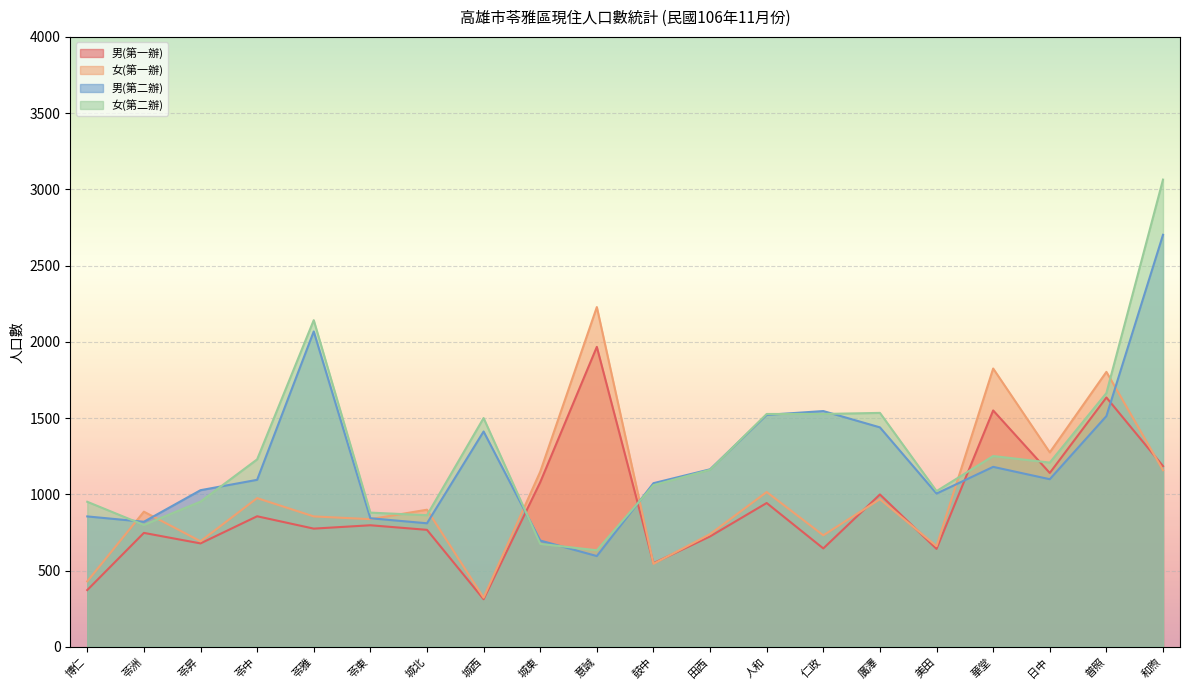

Between which two adjacent categories do 女(第二辦) and 男(第二辦) first intersect?

博仁 and 苓洲